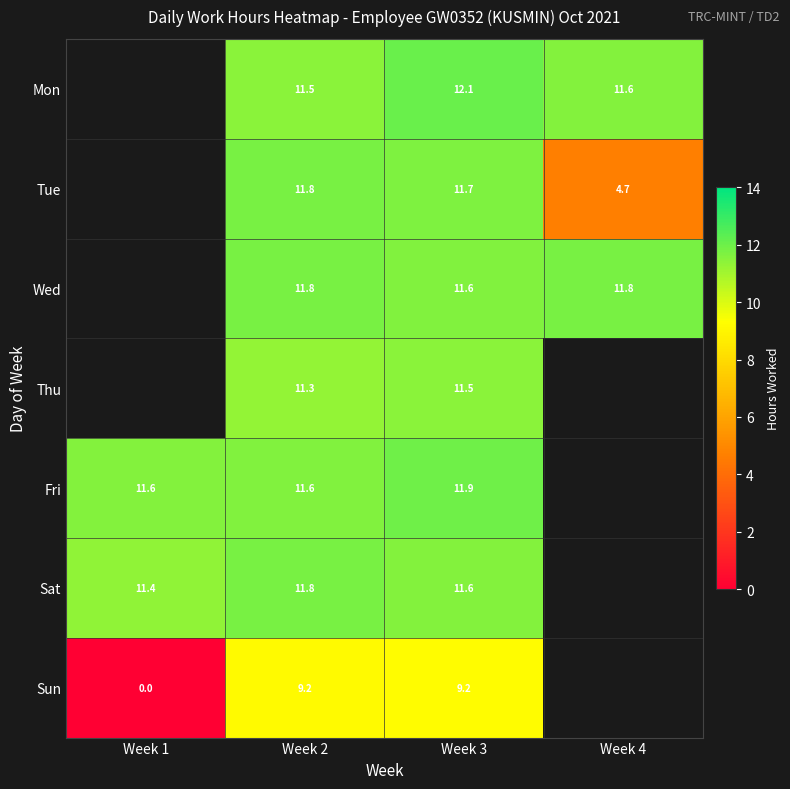

Which series changed the most between Week 2 and Week 3?

Mon